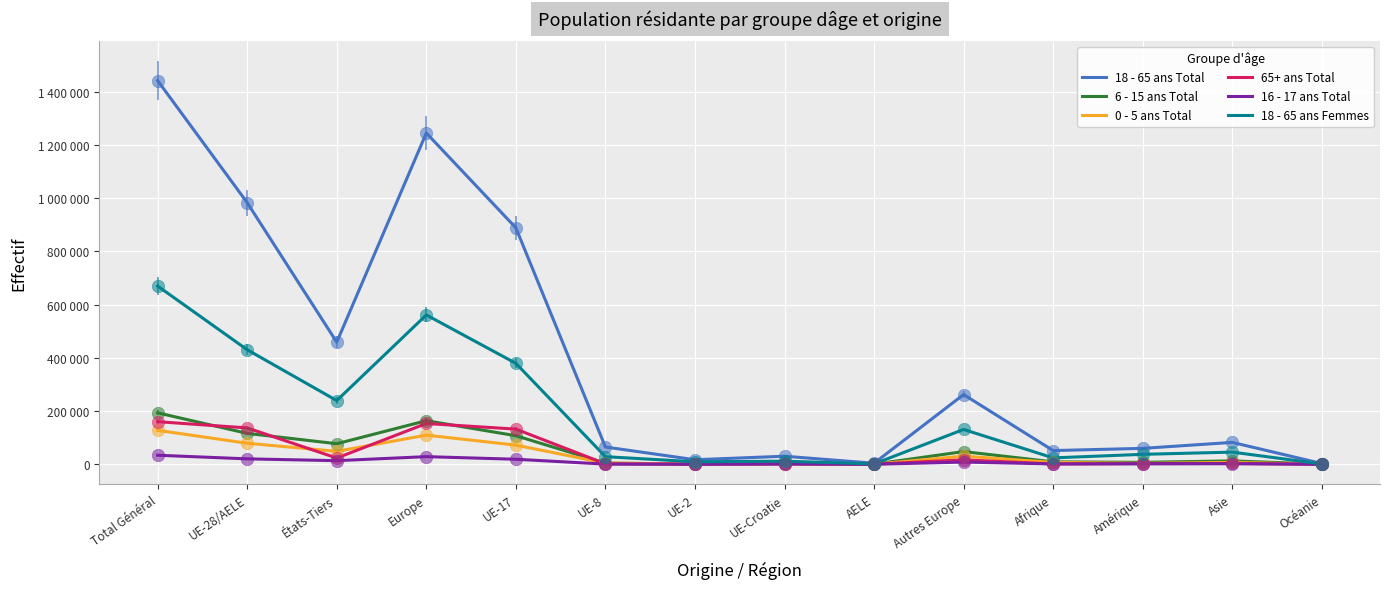

What is the total value across all series at Autres Europe?

495910